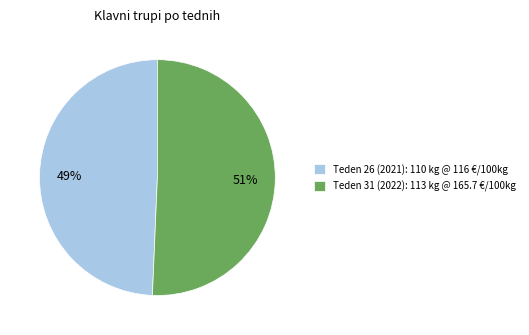

To the nearest percent, what percentage of the pie is Teden 26 (2021): 110 kg @ 116 €/100kg?

49%